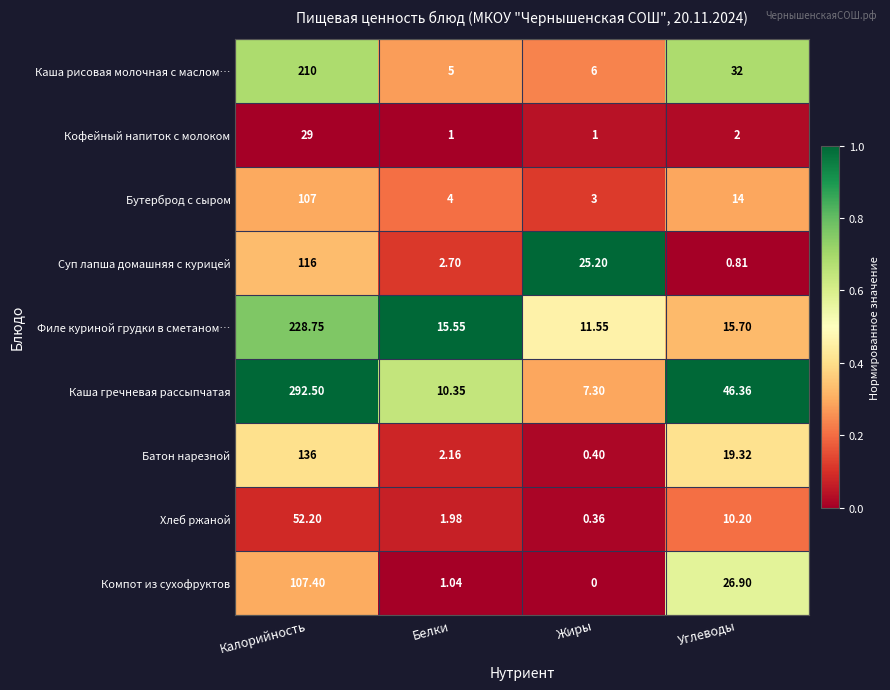

List the series in order of their peak value, lowest first.

Кофейный напиток с молоком, Хлеб ржаной, Бутерброд с сыром, Компот из сухофруктов, Суп лапша домашняя с курицей, Батон нарезной, Каша рисовая молочная с маслом…, Филе куриной грудки в сметаном…, Каша гречневая рассыпчатая